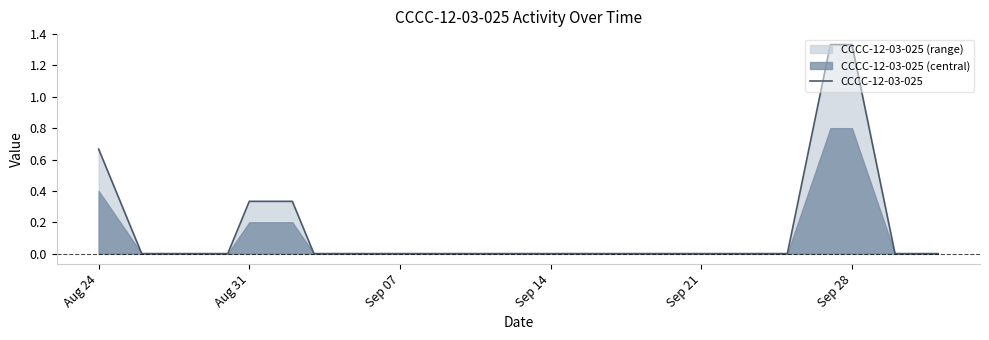

What is the difference between the second highest and minimum values?

1.3